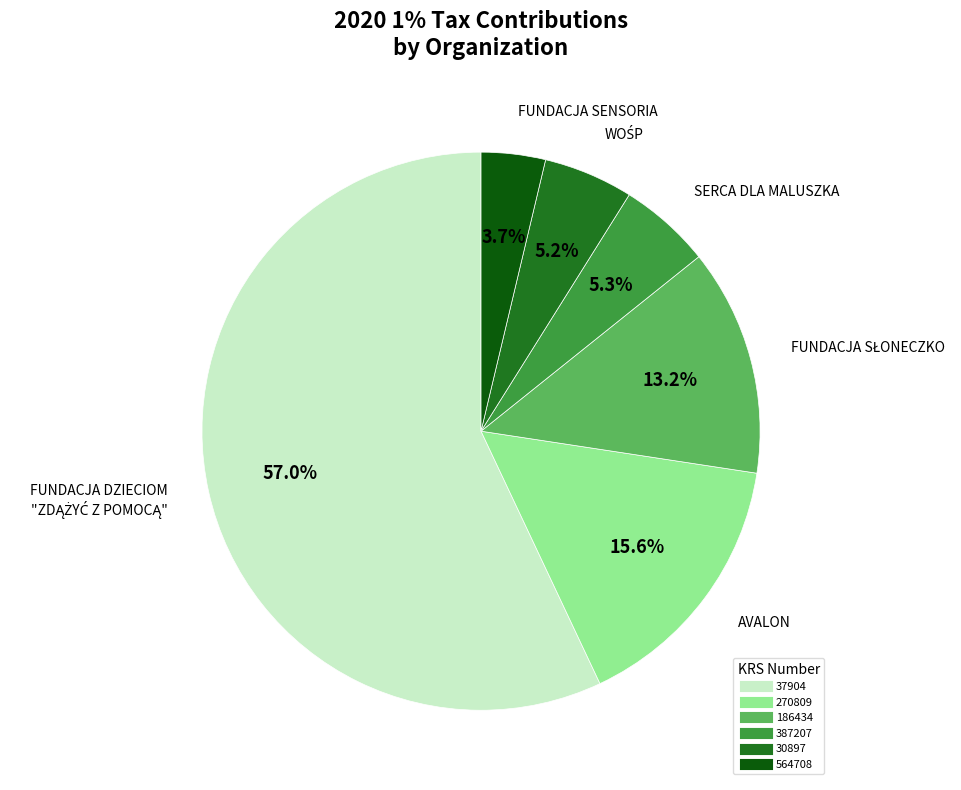

Is there any slice that represents more than half of the pie?

Yes